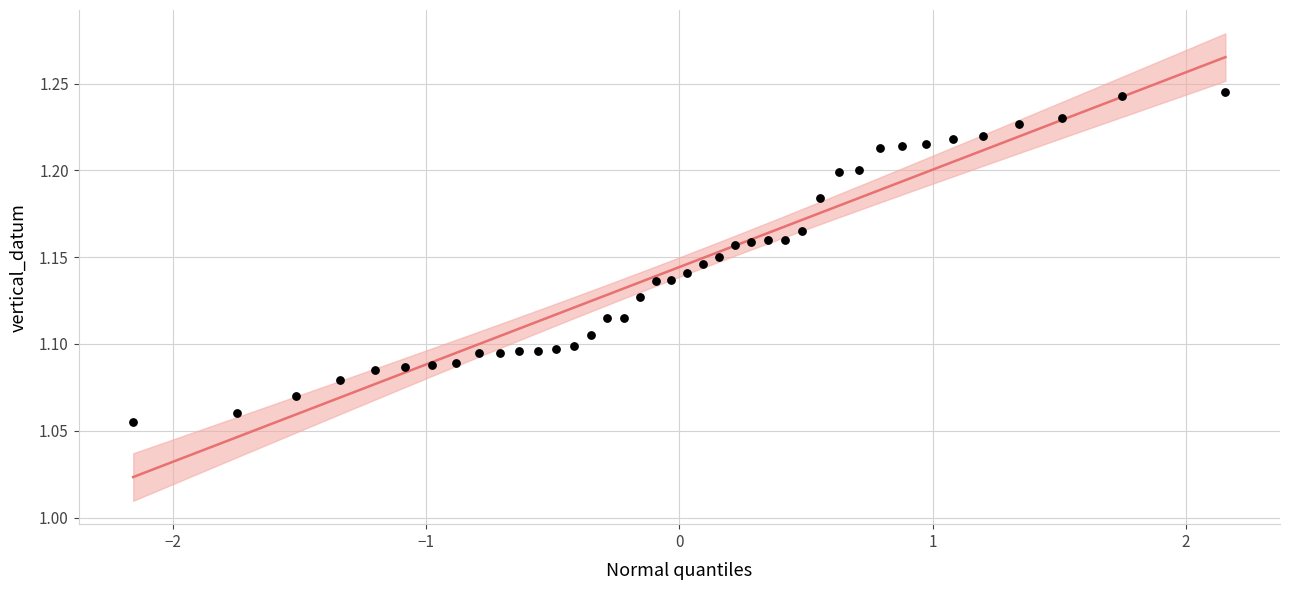

What is the range of X values (max minus min)?

4.3